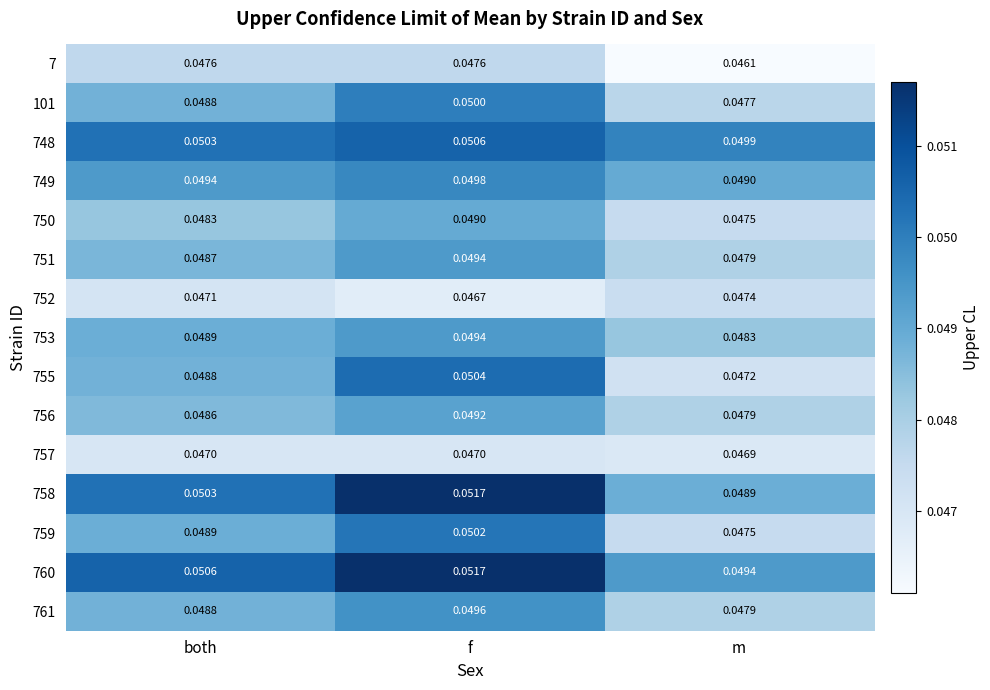

Which series has the widest spread of values?

755